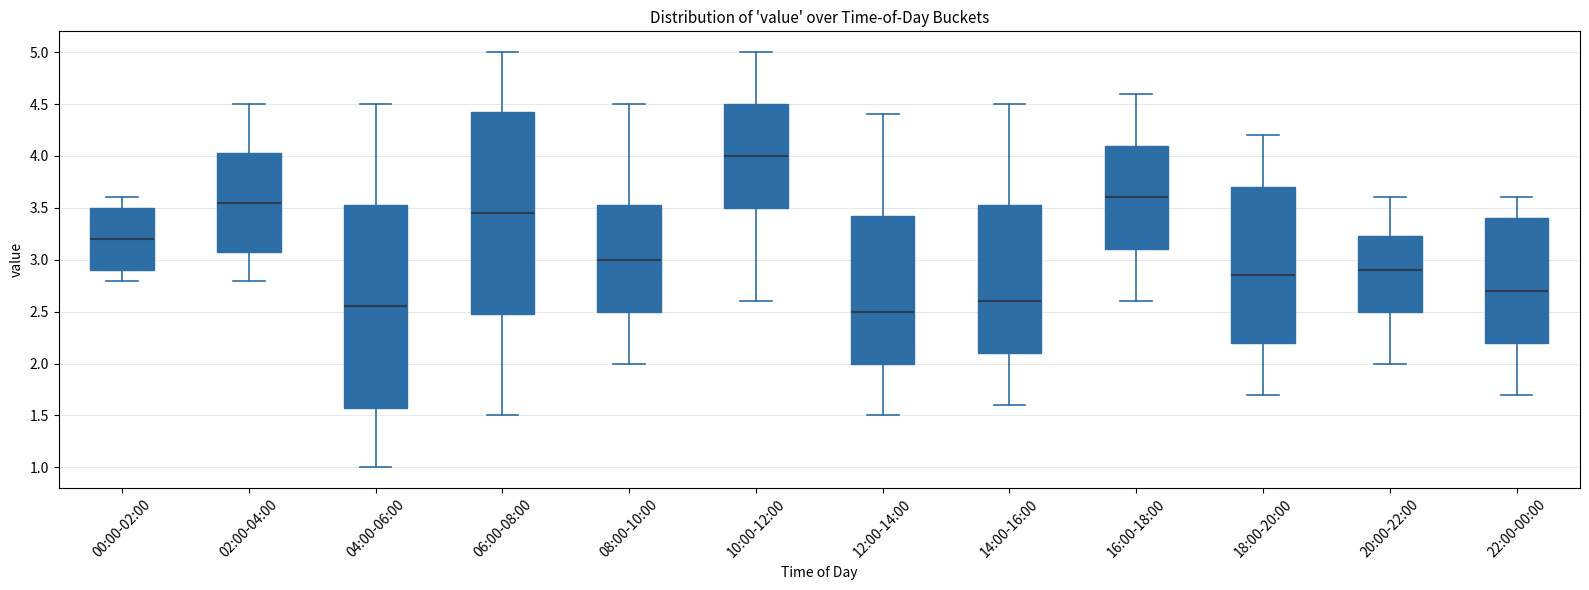

Reading left to right, read every box against the y-axis: the position of its median line, the range the box covers, and the ends of its whiskers. The values are not printed on the chart, so give them approximately, as read against the axis.

00:00-02:00: median 3.20, box 2.90 to 3.50, whiskers 2.80 to 3.60
02:00-04:00: median 3.55, box 3.10 to 4.05, whiskers 2.80 to 4.50
04:00-06:00: median 2.55, box 1.60 to 3.55, whiskers 1.00 to 4.50
06:00-08:00: median 3.45, box 2.50 to 4.45, whiskers 1.50 to 5.00
08:00-10:00: median 3.00, box 2.50 to 3.55, whiskers 2.00 to 4.50
10:00-12:00: median 4.00, box 3.50 to 4.50, whiskers 2.60 to 5.00
12:00-14:00: median 2.50, box 2.00 to 3.45, whiskers 1.50 to 4.40
14:00-16:00: median 2.60, box 2.10 to 3.55, whiskers 1.60 to 4.50
16:00-18:00: median 3.60, box 3.10 to 4.10, whiskers 2.60 to 4.60
18:00-20:00: median 2.85, box 2.20 to 3.70, whiskers 1.70 to 4.20
20:00-22:00: median 2.90, box 2.50 to 3.25, whiskers 2.00 to 3.60
22:00-00:00: median 2.70, box 2.20 to 3.40, whiskers 1.70 to 3.60